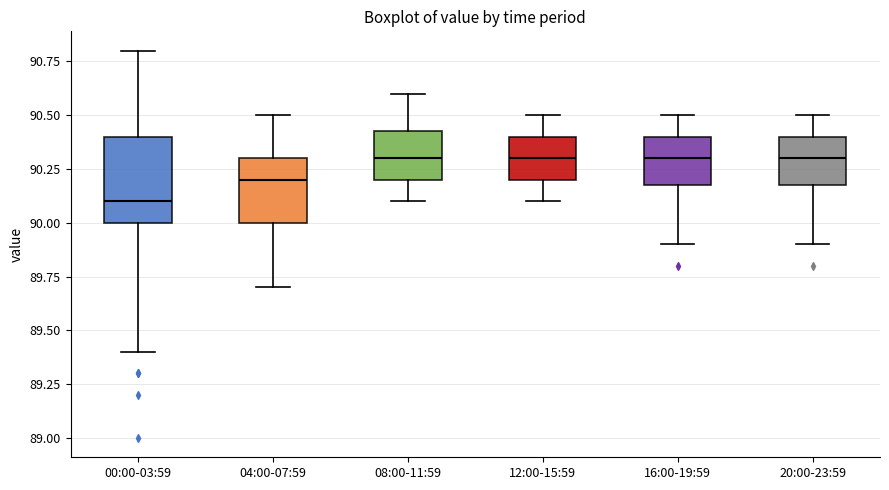

Where does the lower whisker of the box for 08:00-11:59 end on the y-axis? The values are not printed on the chart, so give them approximately, as read against the axis.

90.10